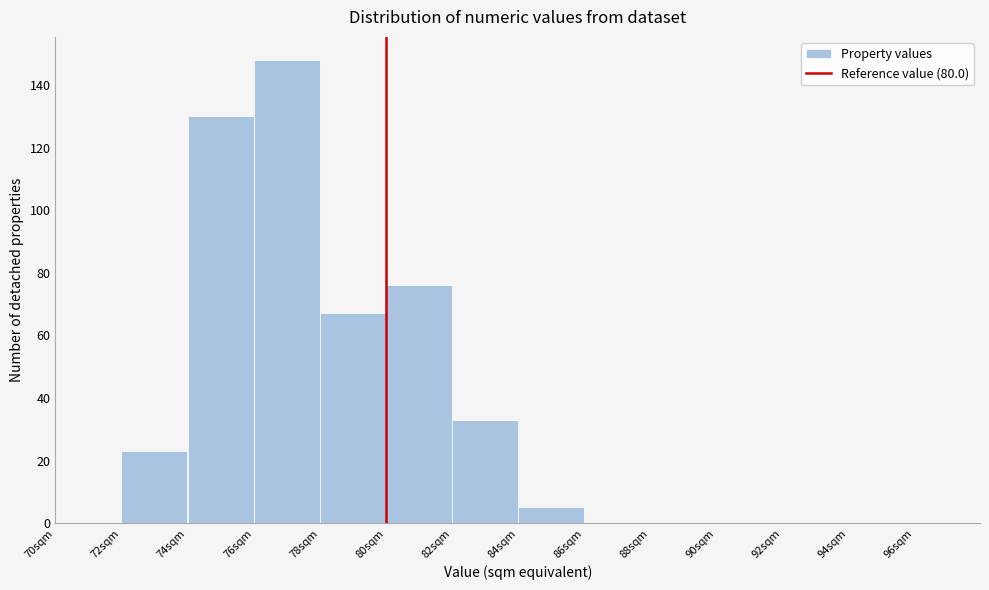

How tall is the bar that spans 84 to 86 on the x-axis? The values are not printed on the chart, so give them approximately, as read against the axis.

6